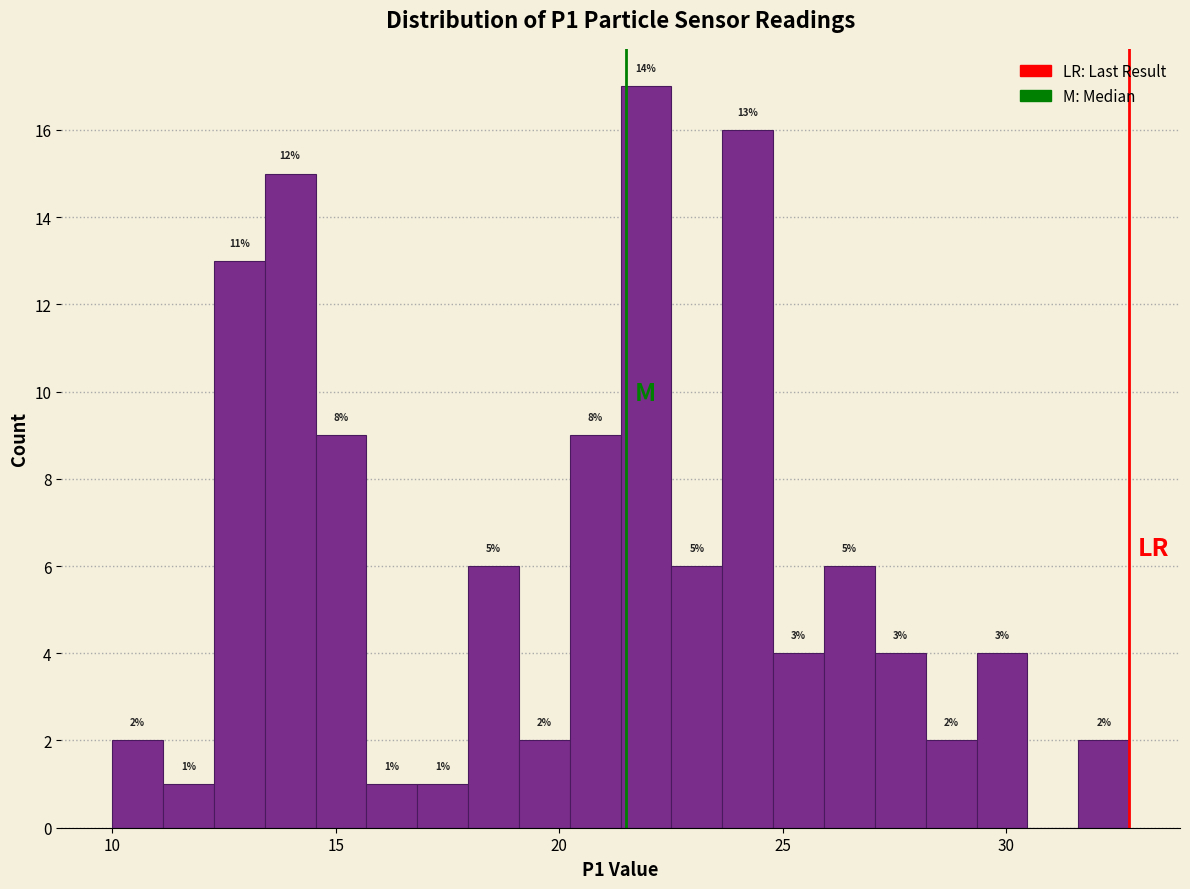

Around what value on the x-axis is the tallest bar? Give the approximate position of its centre, as read against the axis.

22.0